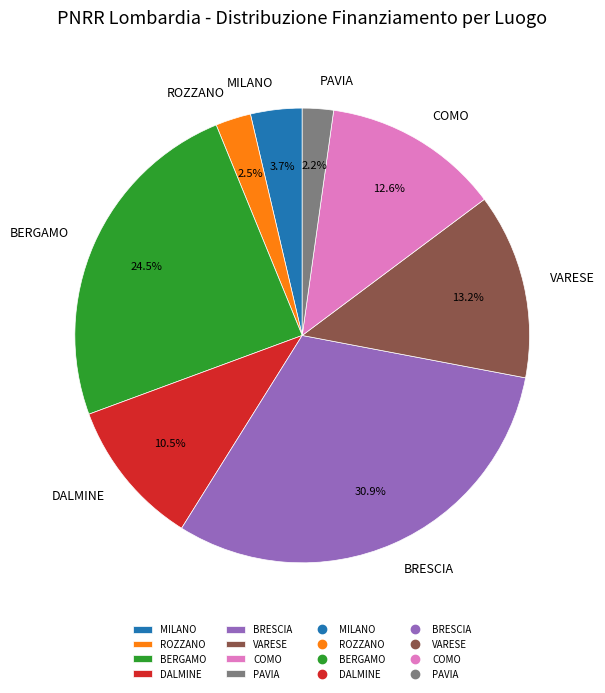

Between MILANO and BRESCIA, which is larger?

BRESCIA